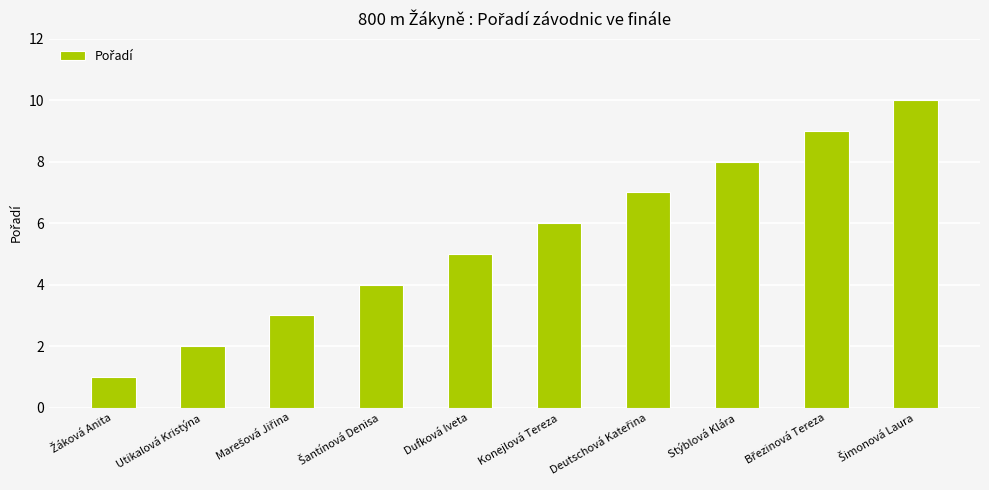

How many data points are less than 6?

5